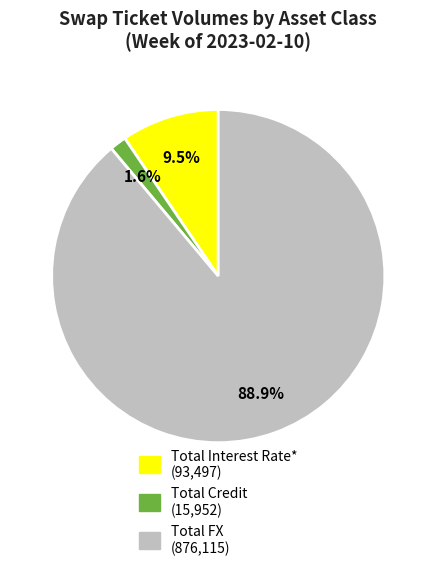

Which has a higher value, Total Credit or Total FX?

Total FX